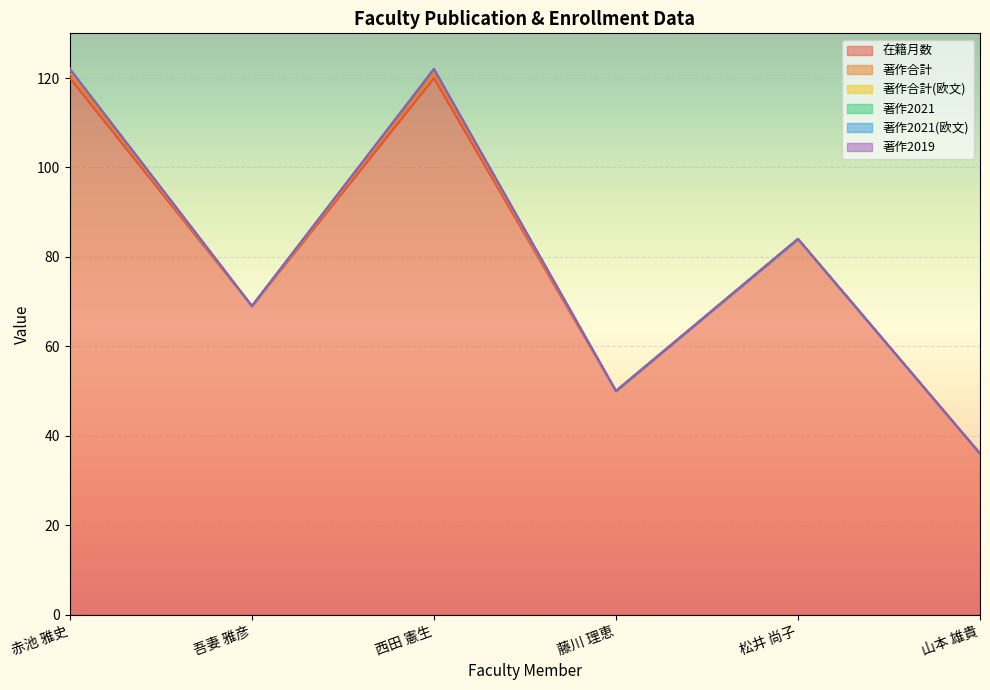

Reading left to right, extract all data points from this chart.

在籍月数: 120	69	120	50	84	36
著作合計: 1	0	1	0	0	0
著作合計(欧文): 1	0	1	0	0	0
著作2021: 0	0	0	0	0	0
著作2021(欧文): 0	0	0	0	0	0
著作2019: 0	0	0	0	0	0